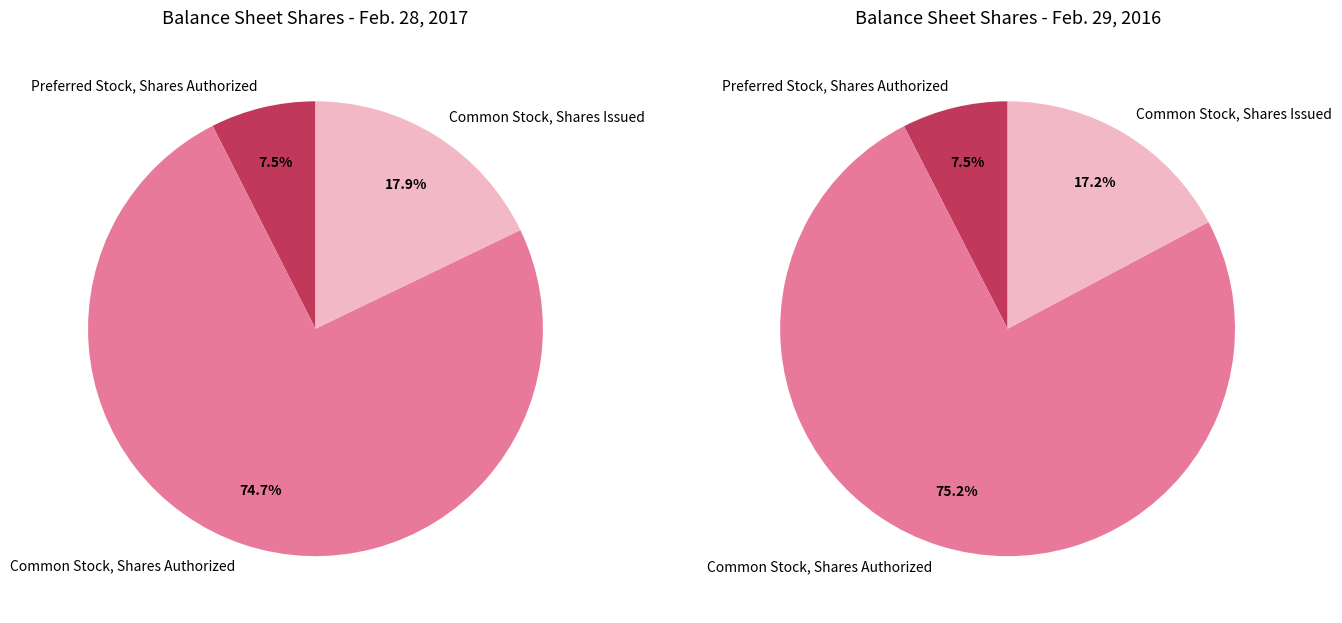

Which series changed the most between Common Stock, Shares Authorized and Common Stock, Shares Issued?

Feb. 29, 2016